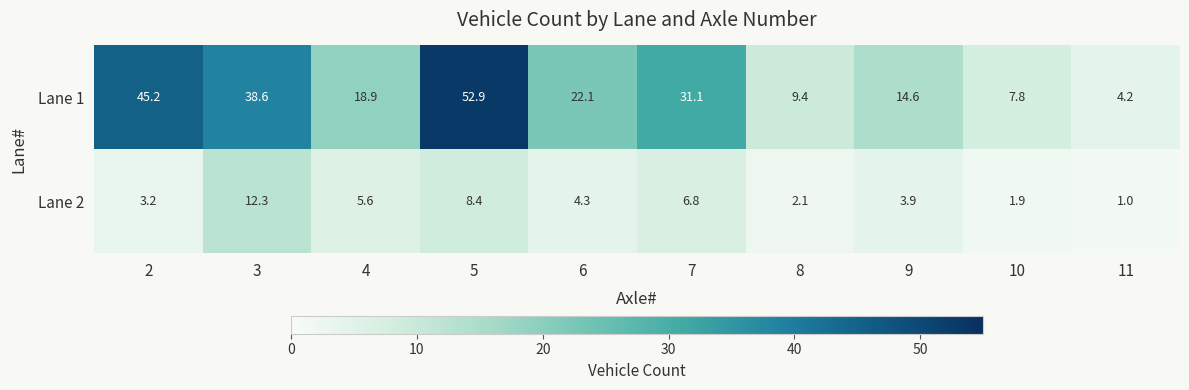

What is the highest value of the Lane 2 series?

12.3